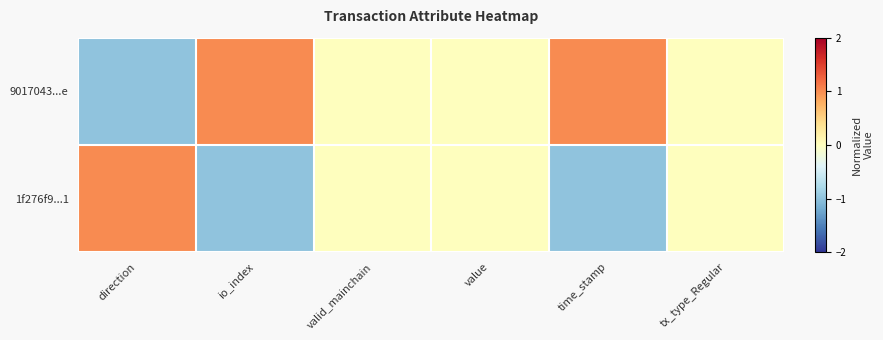

At which category is the sum across all series the highest?

direction